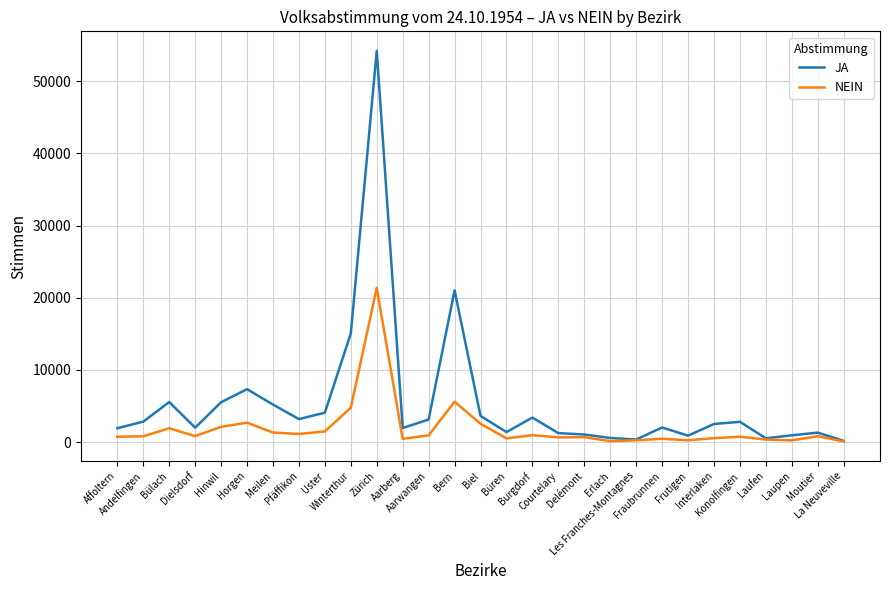

What is the difference between the highest and lowest values at Les Franches-Montagnes?

105